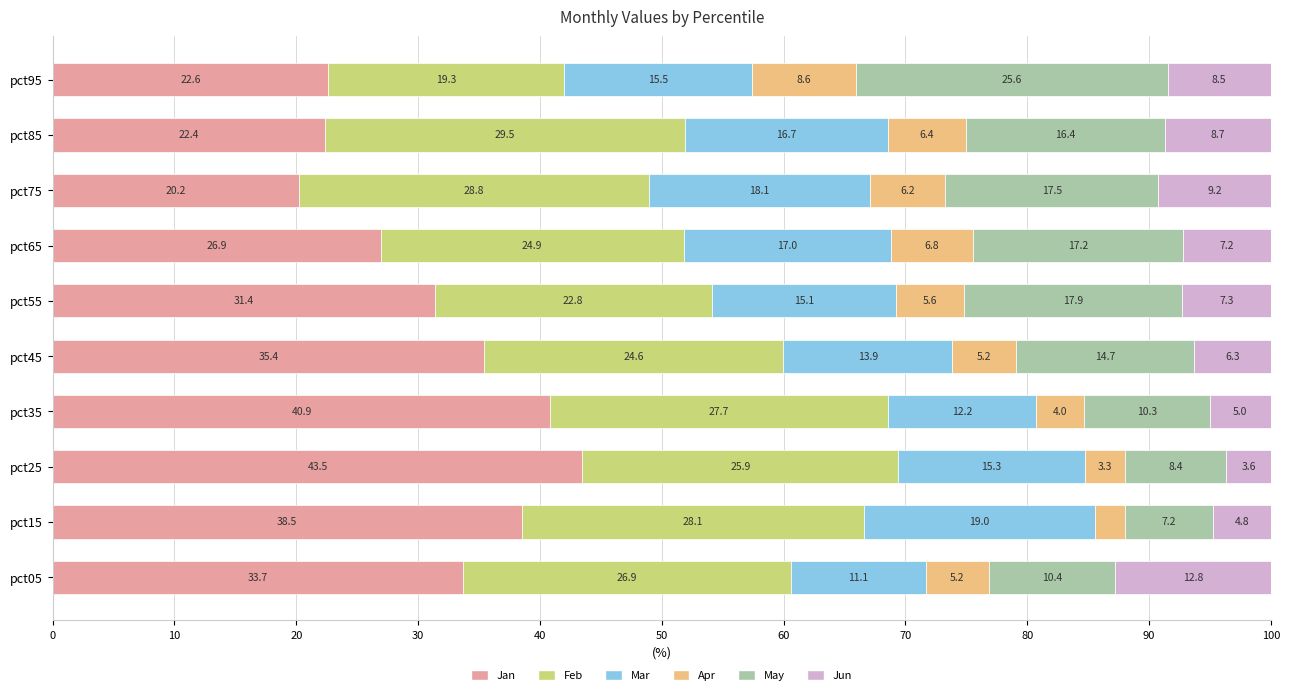

The value of Jan at pct85 is 36.7. True or false?

False